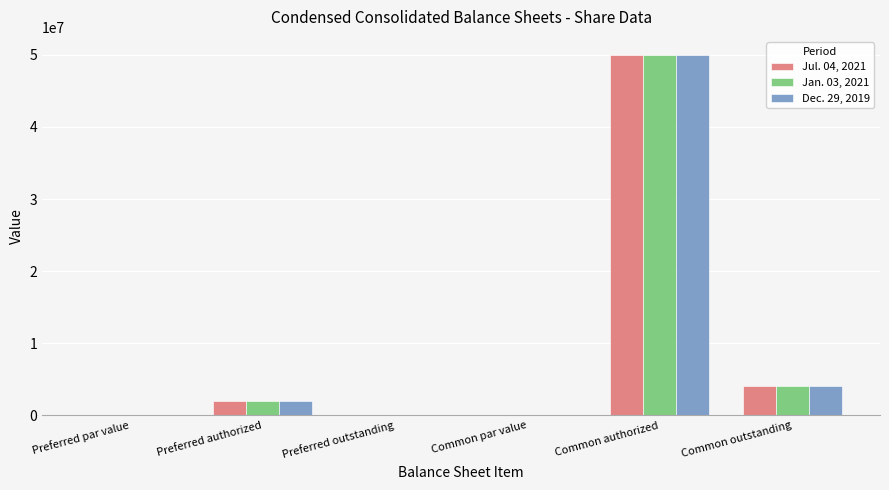

At which label does Jan. 03, 2021 reach its peak?

Common authorized